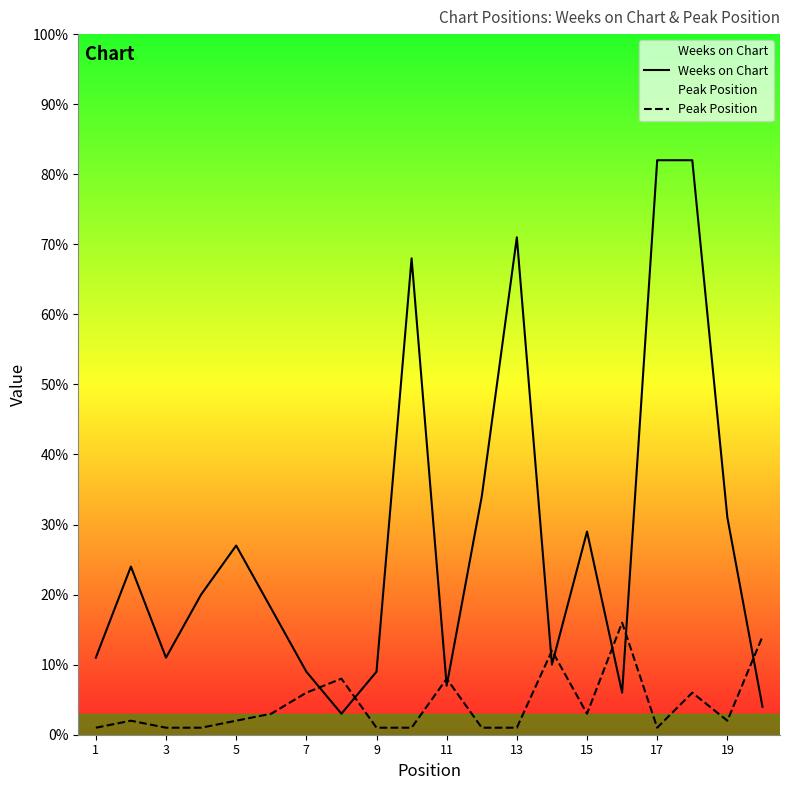

True or false: Peak Position and Weeks on Chart intersect in this chart.

True